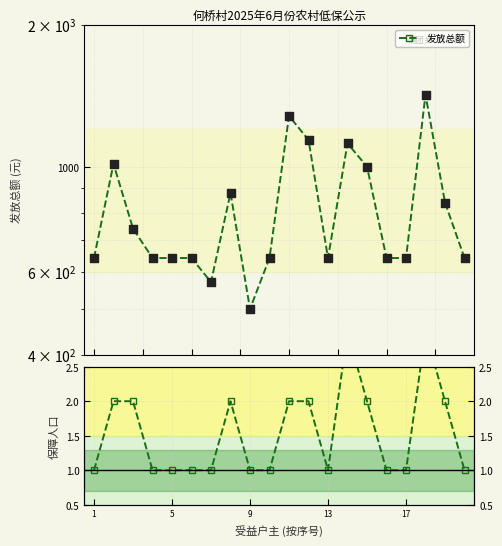

Which series contains the highest Y value?

发放总额